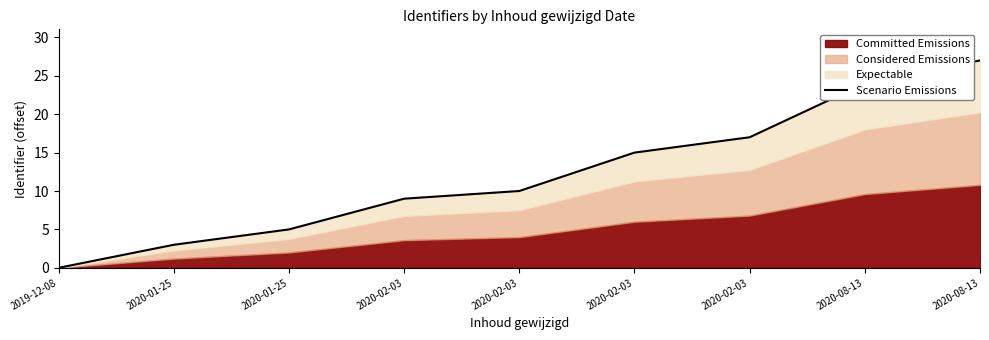

Where does the data first go above 10?

2020-02-03